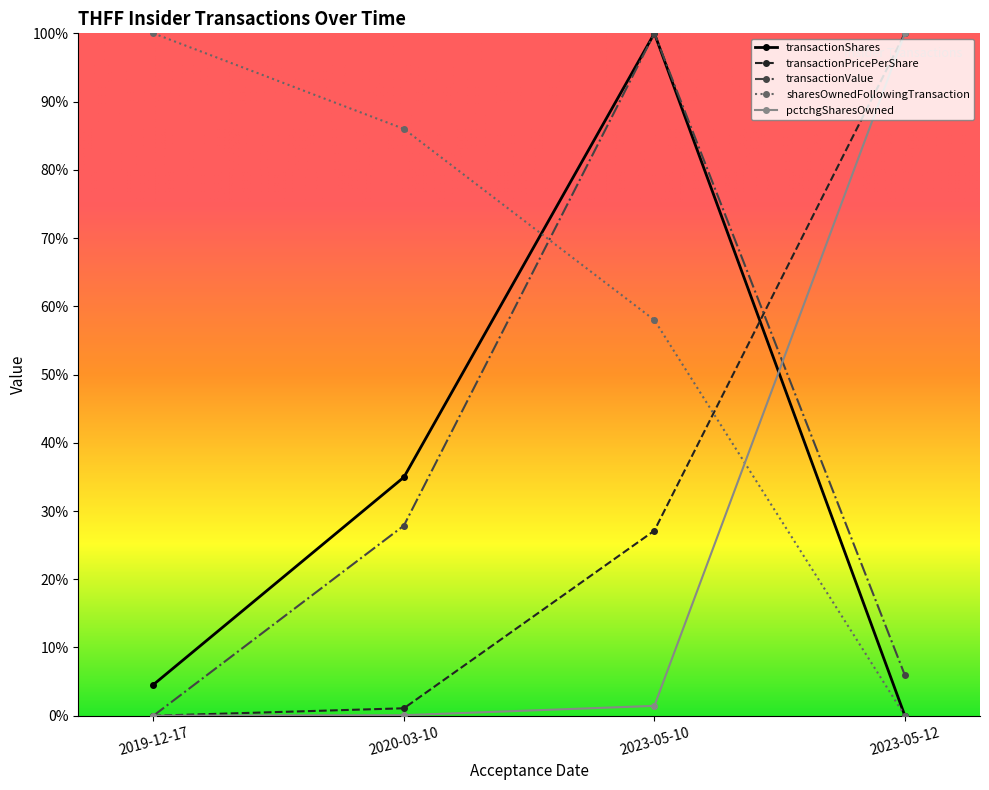

Does the chart have visible grid lines?

No